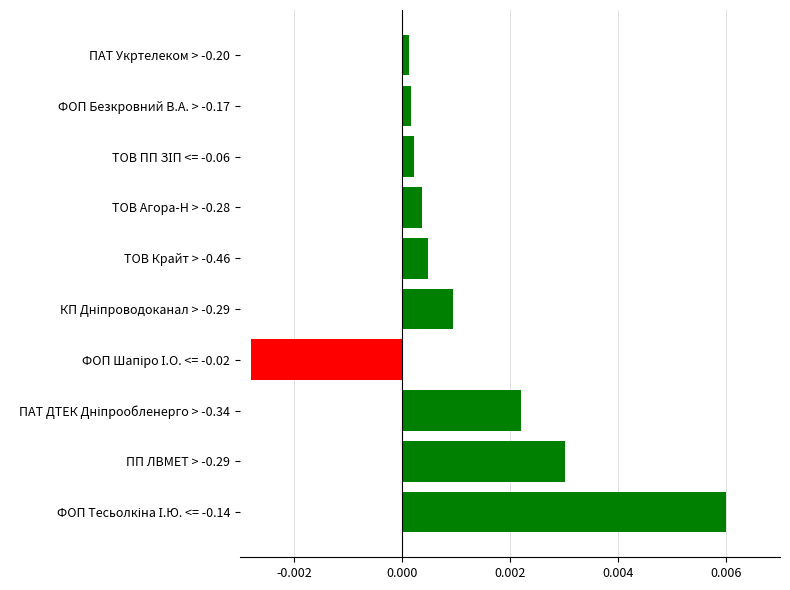

How many negative values are there?

1